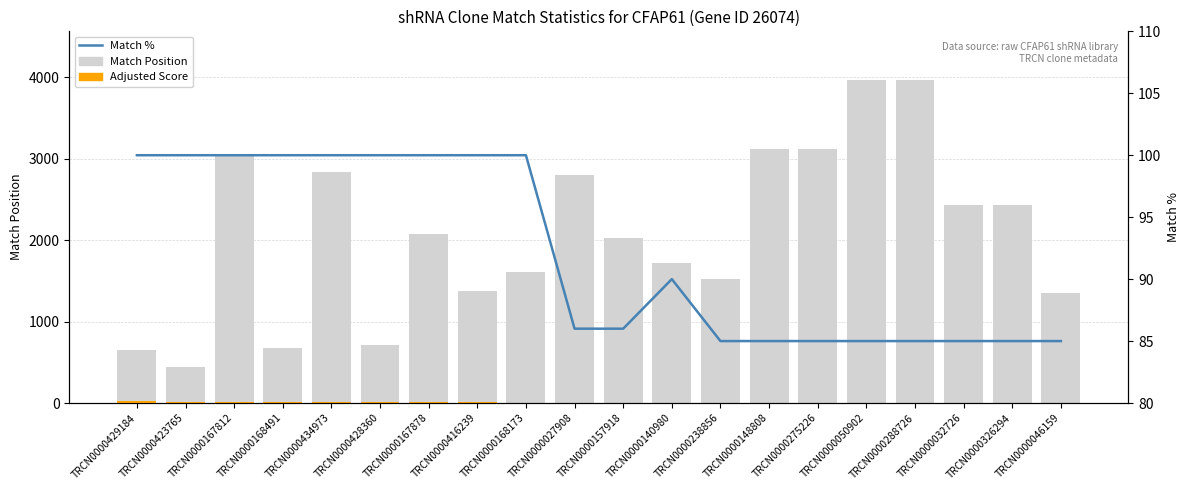

What is the difference between the second highest and second lowest values in the Adjusted Score series?

18.5